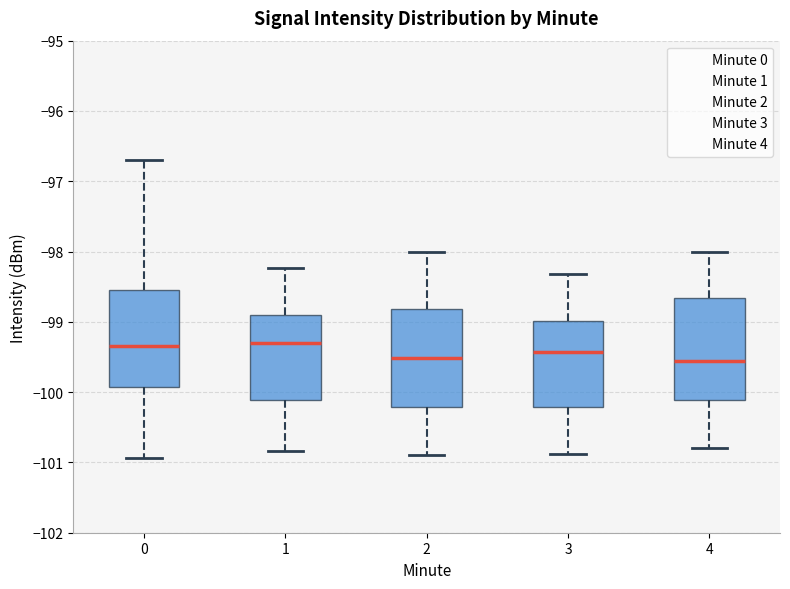

Where does the median line of the box at x = 4 sit on the y-axis? The values are not printed on the chart, so give them approximately, as read against the axis.

-99.6